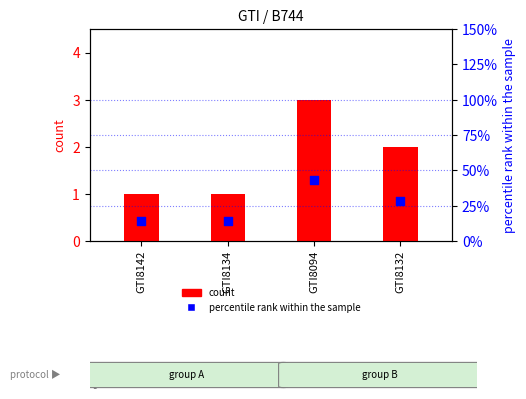

What are all the series names shown in the legend?

count, percentile rank within the sample